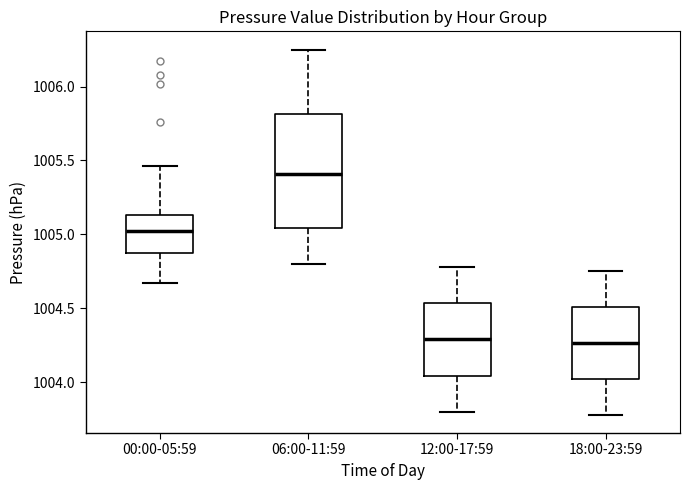

Which box's median line is the highest?

06:00-11:59